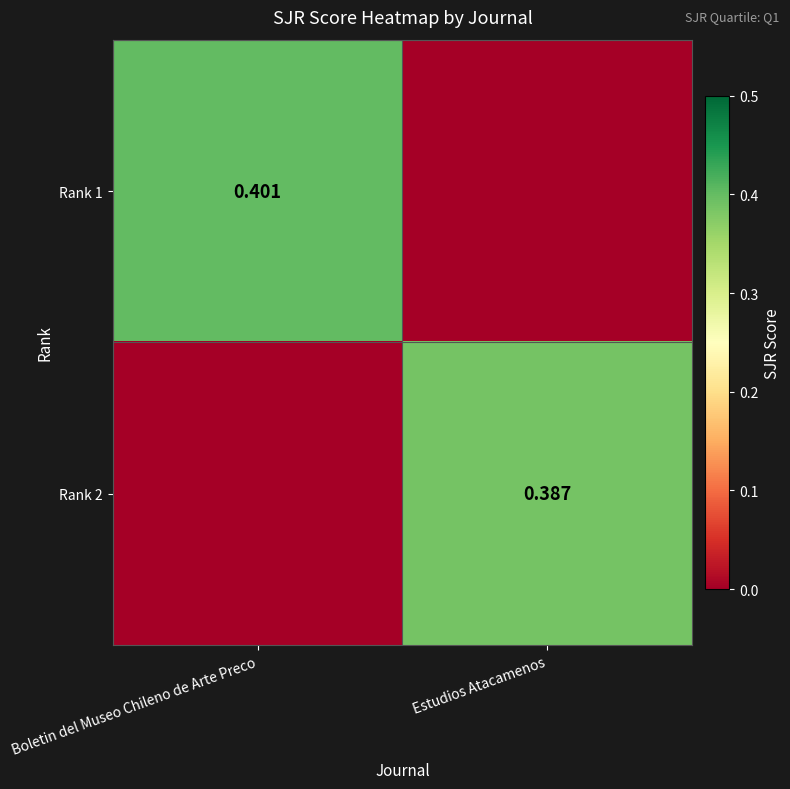

What is the total value across all series at Boletin del Museo Chileno de Arte Preco?

0.4